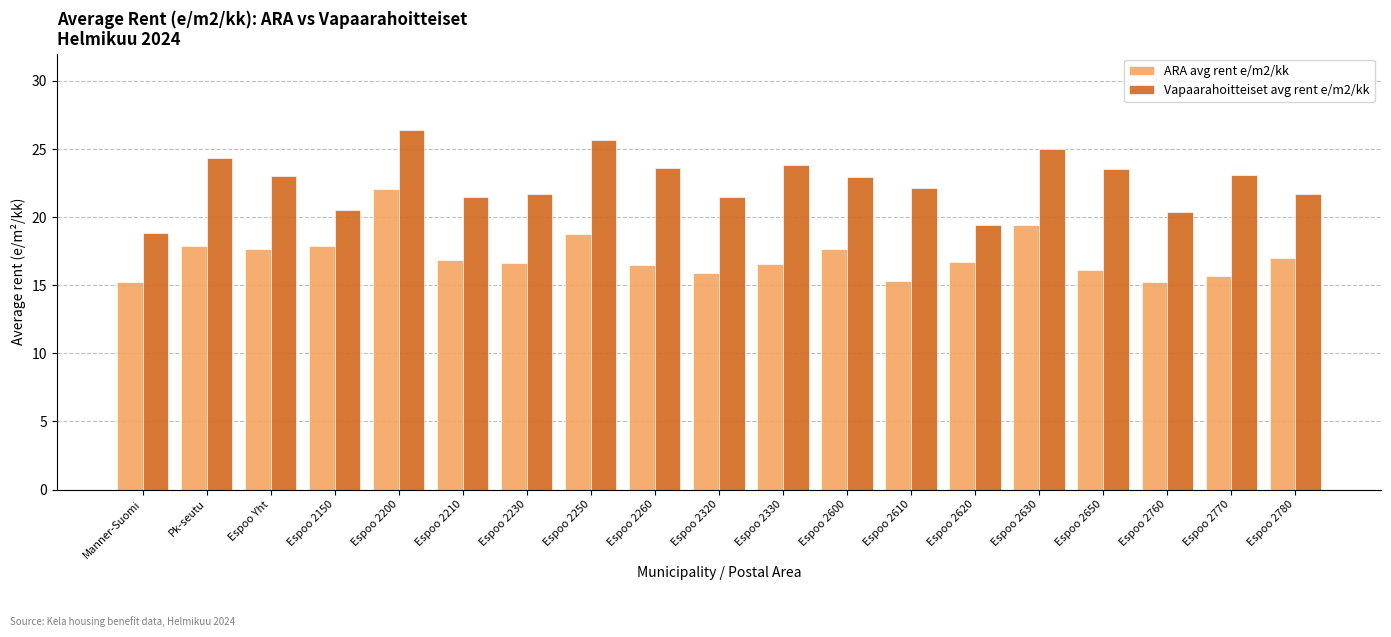

List the series in order of their peak value, lowest first.

ARA avg rent e/m2/kk, Vapaarahoitteiset avg rent e/m2/kk